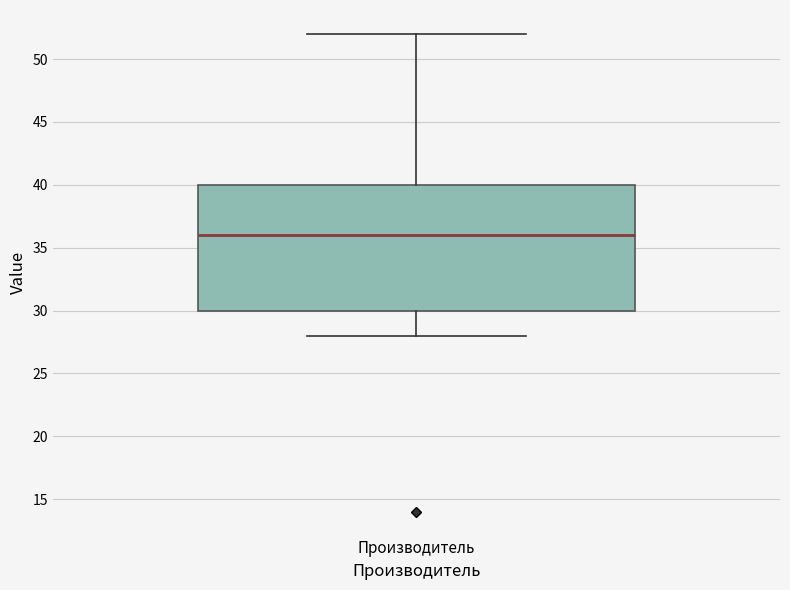

Transcribe this box plot: give where the median line is, the range the box spans, and where the two whiskers end, as read against the y-axis. The values are not printed on the chart, so give them approximately, as read against the axis.

median 36, box 30 to 40, whiskers 28 to 52